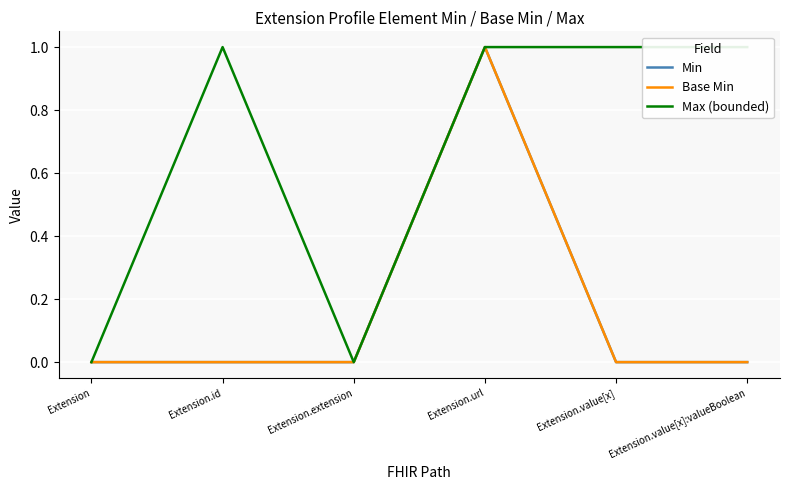

What is the label of the 2nd point from the right?

Extension.value[x]